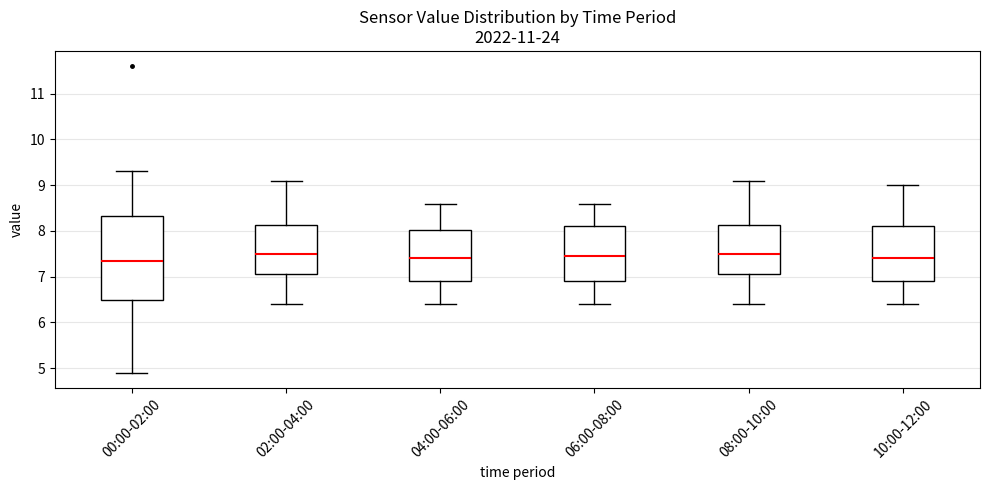

Reading left to right, transcribe this box plot: for each box, give where its median line is, the range the box spans, and where its two whiskers end, as read against the y-axis. The values are not printed on the chart, so give them approximately, as read against the axis.

00:00-02:00: median 7.4, box 6.5 to 8.3, whiskers 4.9 to 9.3
02:00-04:00: median 7.5, box 7.1 to 8.1, whiskers 6.4 to 9.1
04:00-06:00: median 7.4, box 6.9 to 8.0, whiskers 6.4 to 8.6
06:00-08:00: median 7.5, box 6.9 to 8.1, whiskers 6.4 to 8.6
08:00-10:00: median 7.5, box 7.1 to 8.1, whiskers 6.4 to 9.1
10:00-12:00: median 7.4, box 6.9 to 8.1, whiskers 6.4 to 9.0